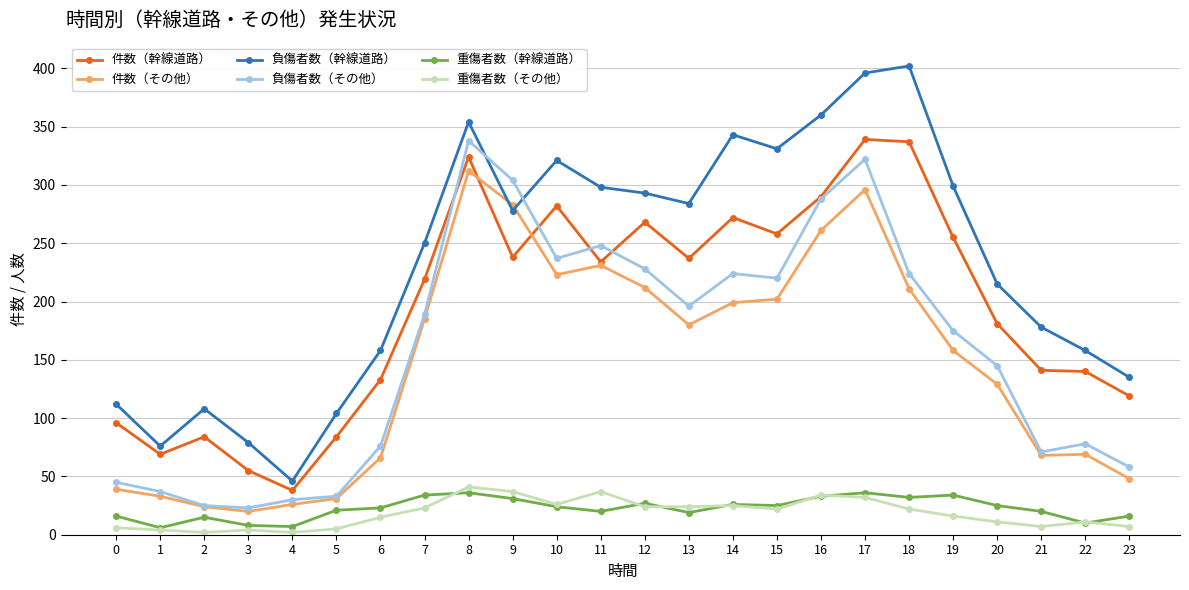

True or false: 負傷者数（その他） has more than 1 interior local peaks.

True